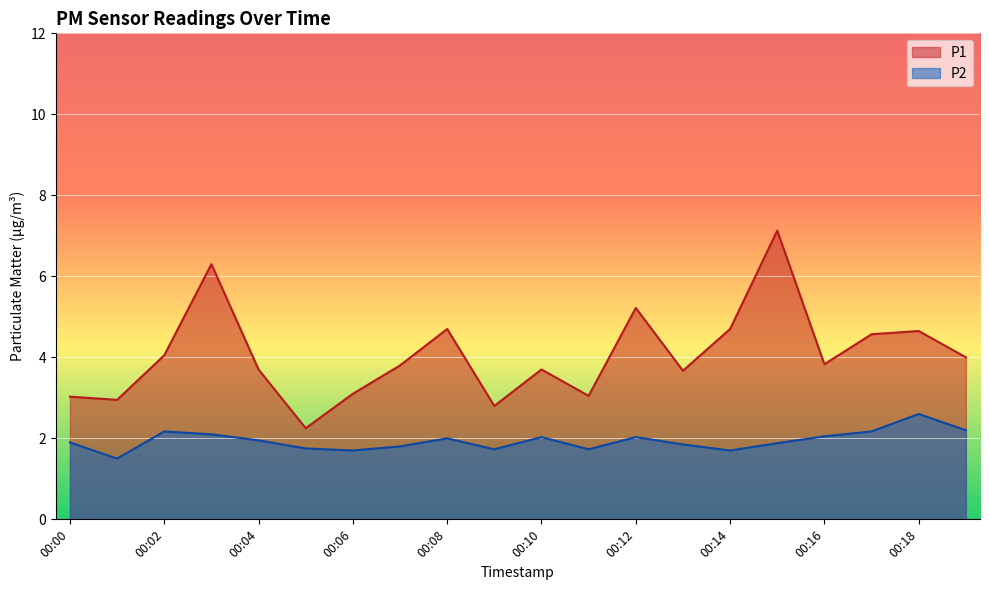

What is the sum of the P2 values at 00:19 and 00:13?

4.1